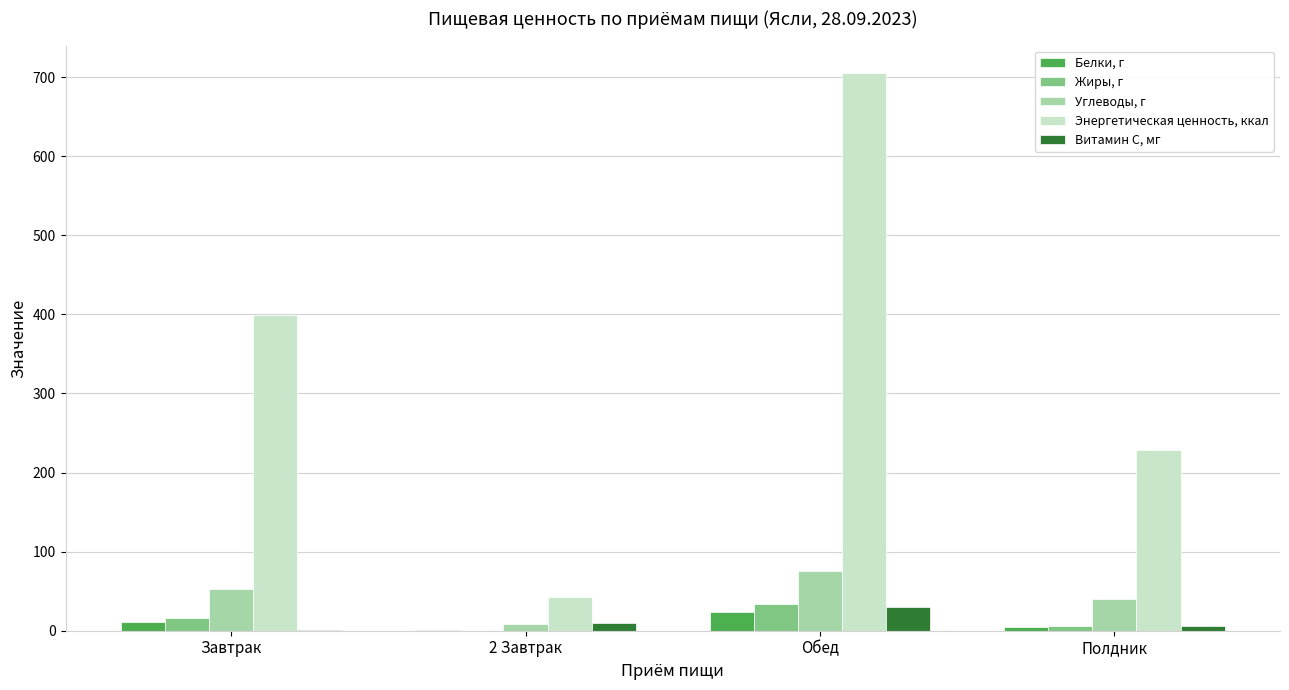

Between 2 Завтрак and Обед, which series saw the biggest shift?

Энергетическая ценность, ккал